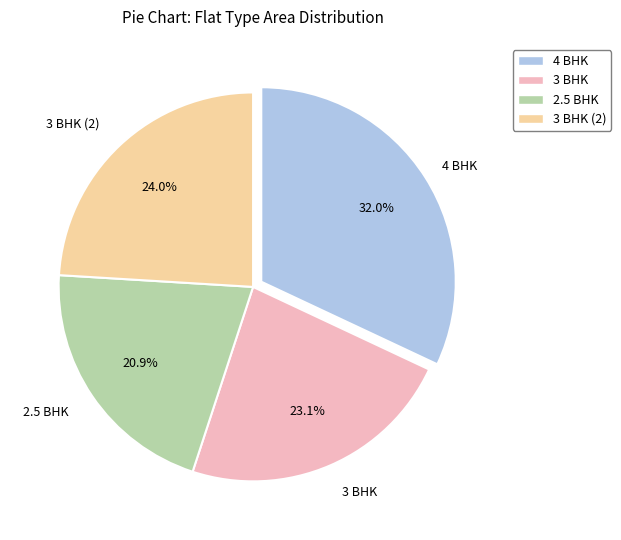

Is there any slice that represents more than half of the pie?

No